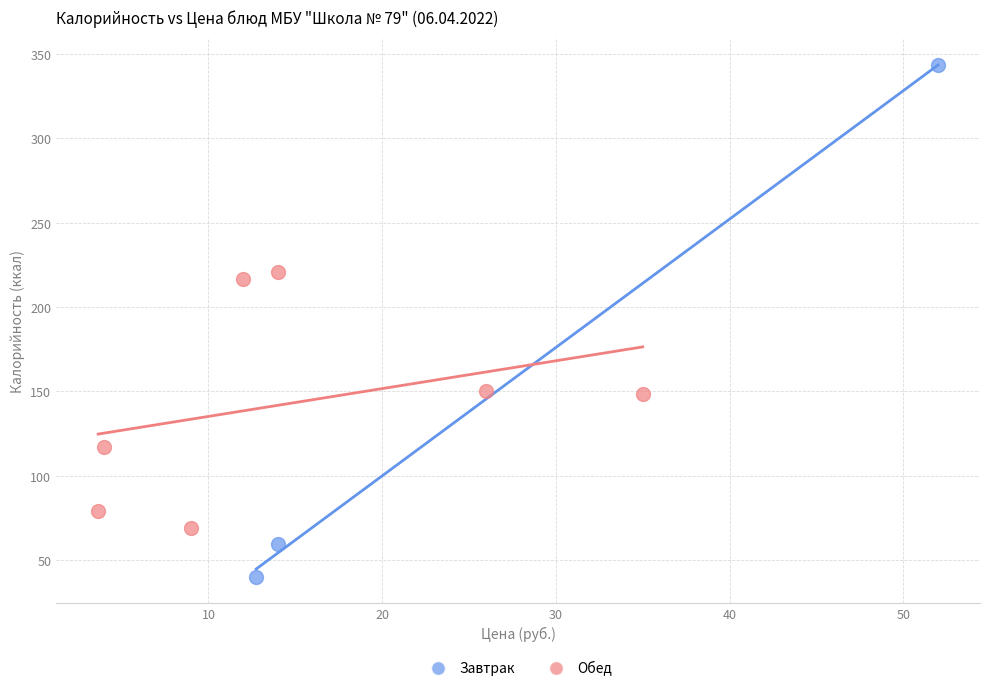

Which series reaches the maximum Y coordinate?

Завтрак